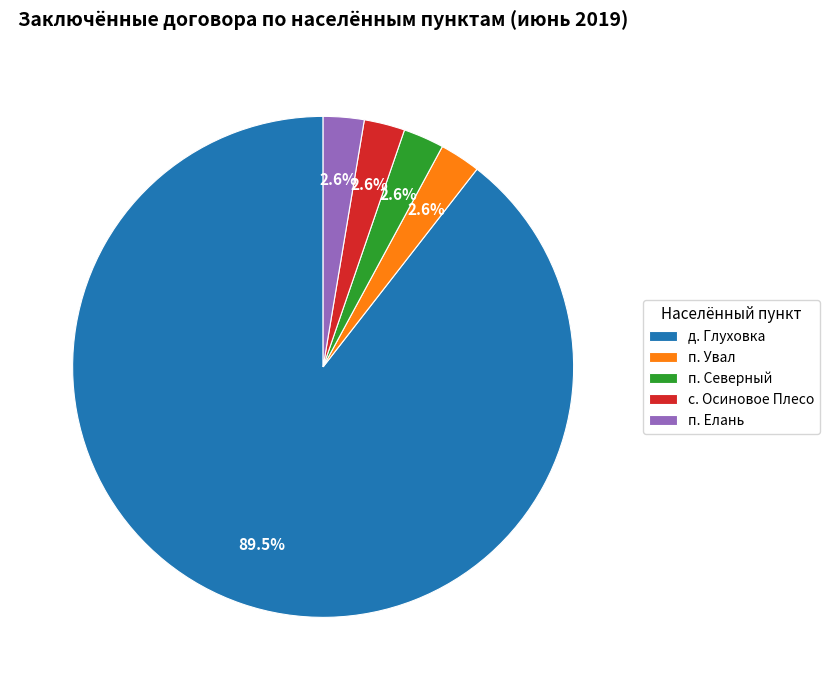

Which category accounts for the majority?

д. Глуховка